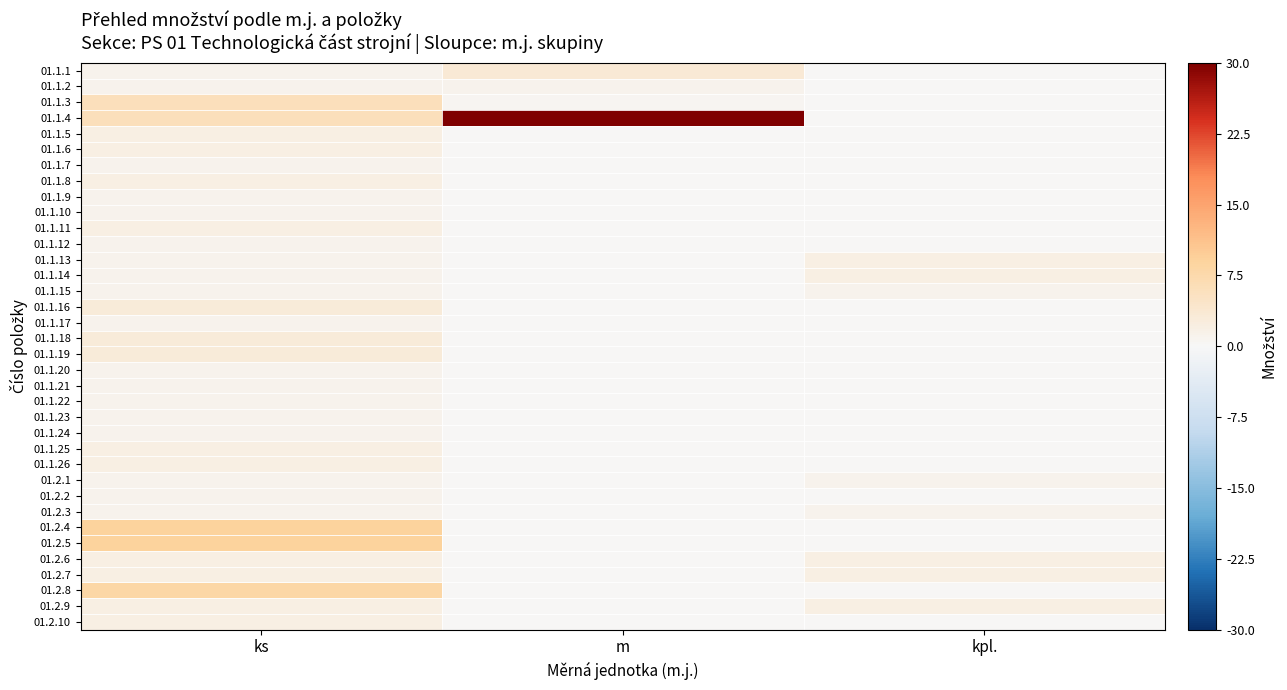

What is the maximum value shown in the chart?

30.0